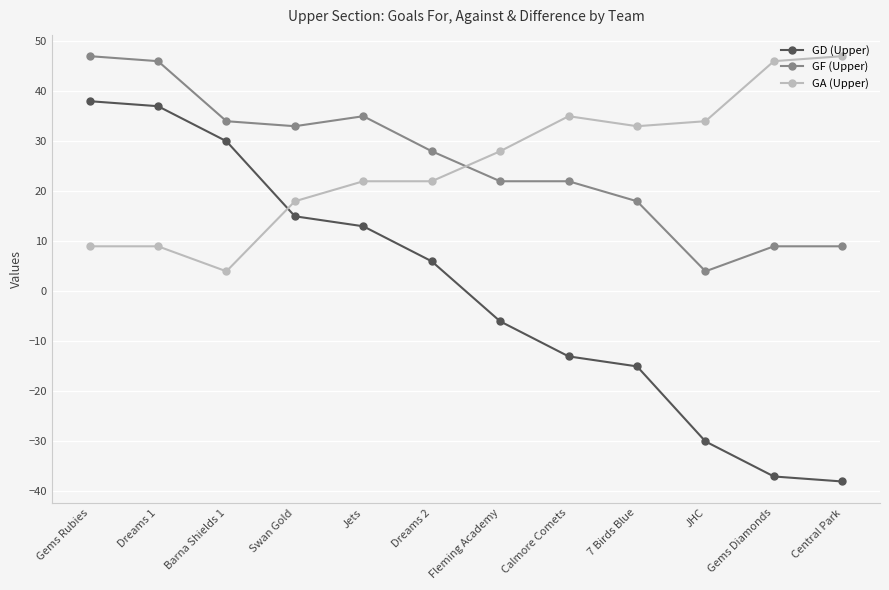

At which category does GF (Upper) reach its first local peak?

Jets